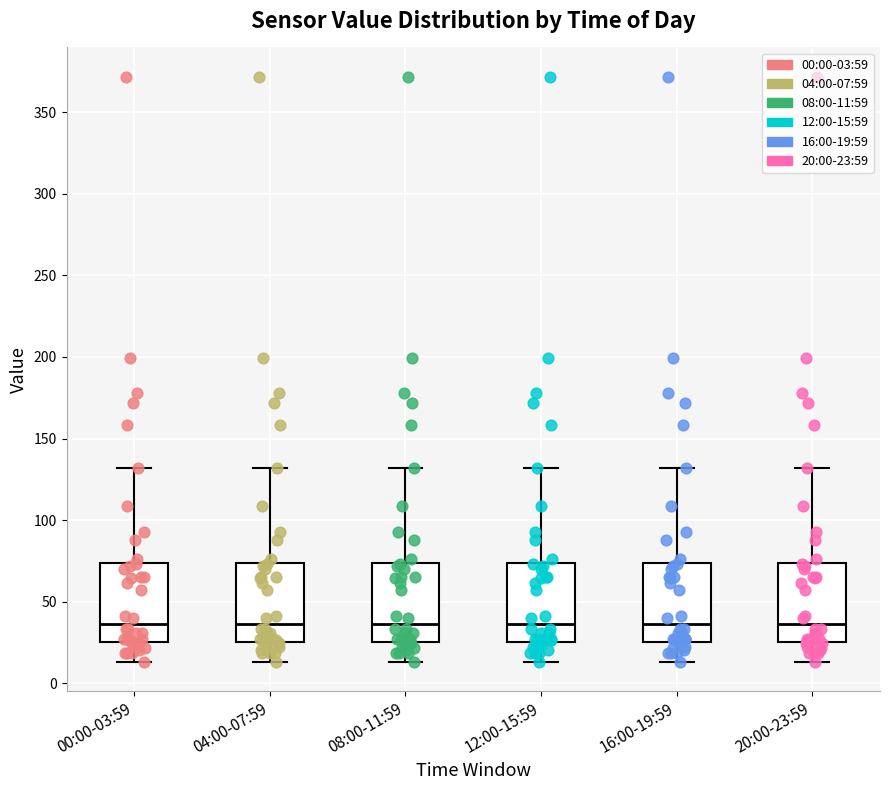

Reading left to right, read every box against the y-axis: the position of its median line, the range the box covers, and the ends of its whiskers. The values are not printed on the chart, so give them approximately, as read against the axis.

00:00-03:59: median 35, box 25 to 75, whiskers 15 to 130
04:00-07:59: median 35, box 25 to 75, whiskers 15 to 130
08:00-11:59: median 35, box 25 to 75, whiskers 15 to 130
12:00-15:59: median 35, box 25 to 75, whiskers 15 to 130
16:00-19:59: median 35, box 25 to 75, whiskers 15 to 130
20:00-23:59: median 35, box 25 to 75, whiskers 15 to 130